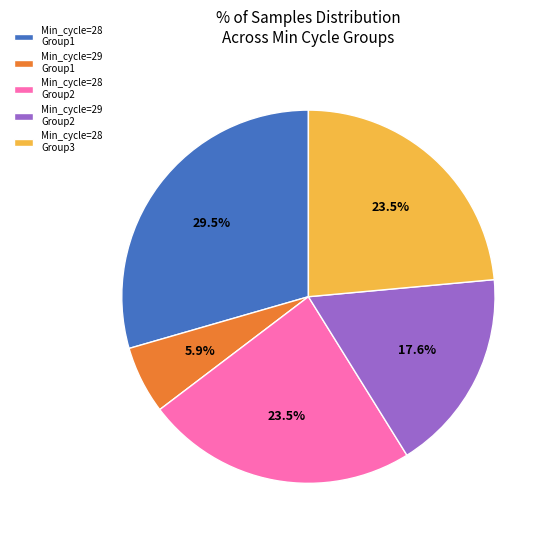

Combined, what portion of the pie is Min_cycle=28 Group2 and Min_cycle=29 Group2?

41.1%